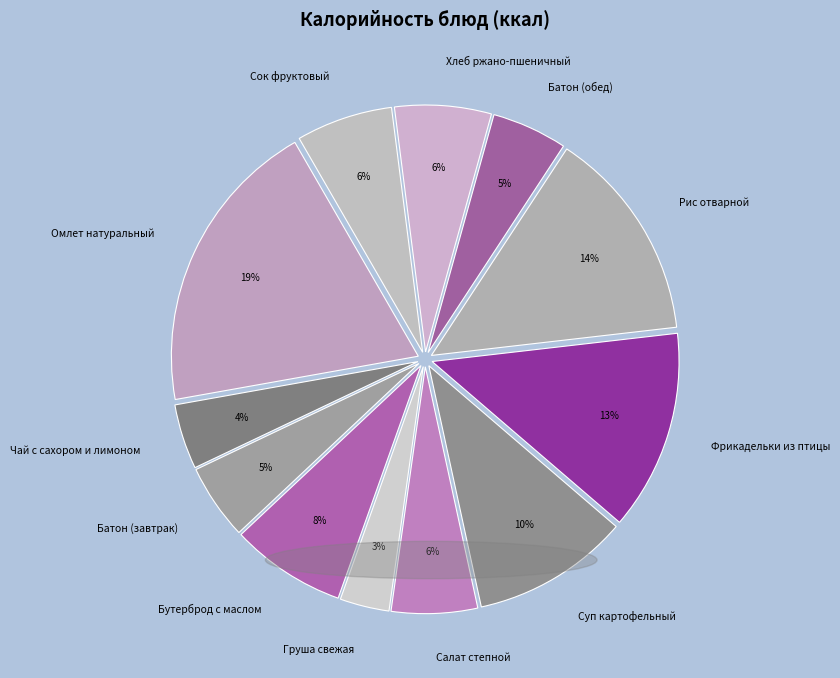

To the nearest percent, what is the average slice percentage?

8%